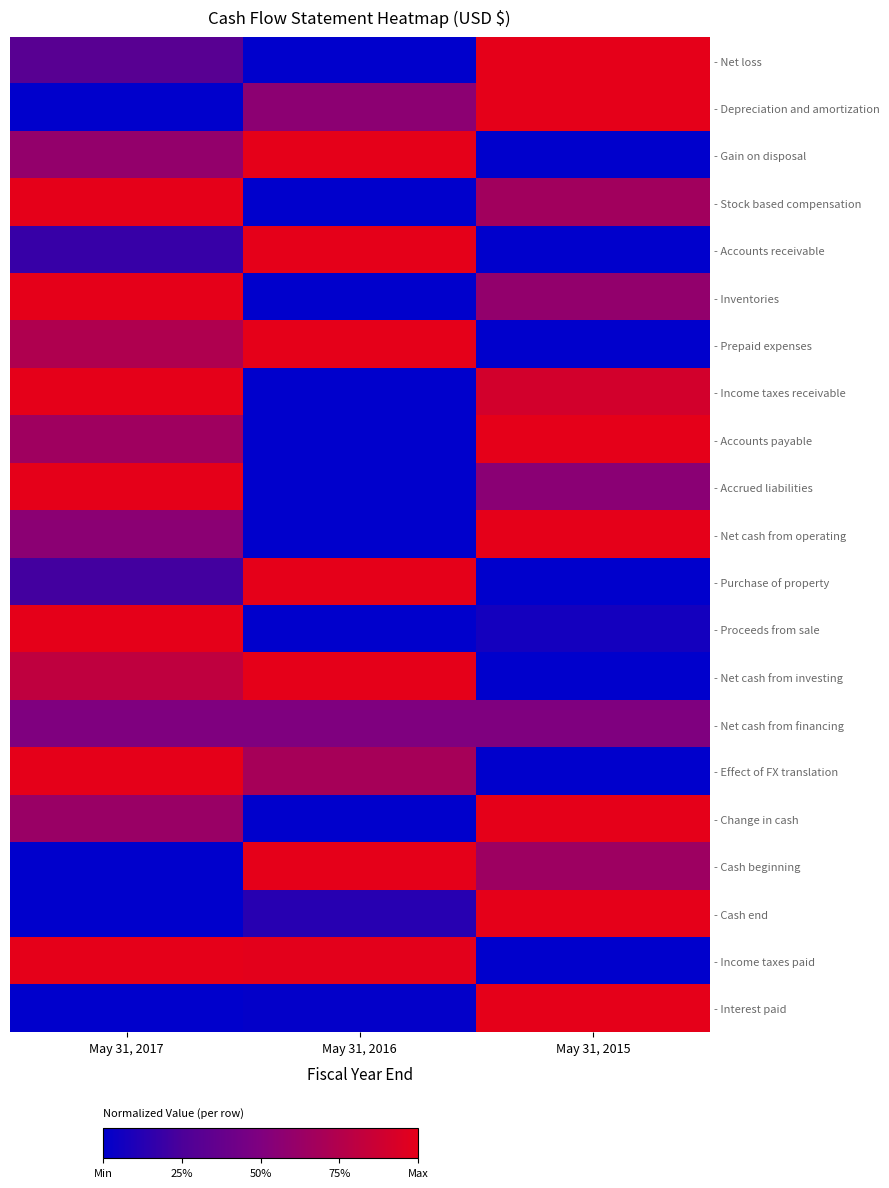

Reading right to left, transcribe all the data shown in this chart.

- Net loss: May 31, 2015=1.0	May 31, 2016=0.0	May 31, 2017=0.3
- Depreciation and amortization: May 31, 2015=1.0	May 31, 2016=0.6	May 31, 2017=0.0
- Gain on disposal: May 31, 2015=0.0	May 31, 2016=1.0	May 31, 2017=0.6
- Stock based compensation: May 31, 2015=0.7	May 31, 2016=0.0	May 31, 2017=1.0
- Accounts receivable: May 31, 2015=0.0	May 31, 2016=1.0	May 31, 2017=0.2
- Inventories: May 31, 2015=0.6	May 31, 2016=0.0	May 31, 2017=1.0
- Prepaid expenses: May 31, 2015=0.0	May 31, 2016=1.0	May 31, 2017=0.7
- Income taxes receivable: May 31, 2015=0.9	May 31, 2016=0.0	May 31, 2017=1.0
- Accounts payable: May 31, 2015=1.0	May 31, 2016=0.0	May 31, 2017=0.7
- Accrued liabilities: May 31, 2015=0.6	May 31, 2016=0.0	May 31, 2017=1.0
- Net cash from operating: May 31, 2015=1.0	May 31, 2016=0.0	May 31, 2017=0.6
- Purchase of property: May 31, 2015=0.0	May 31, 2016=1.0	May 31, 2017=0.2
- Proceeds from sale: May 31, 2015=0.1	May 31, 2016=0.0	May 31, 2017=1.0
- Net cash from investing: May 31, 2015=0.0	May 31, 2016=1.0	May 31, 2017=0.8
- Net cash from financing: May 31, 2015=0.5	May 31, 2016=0.5	May 31, 2017=0.5
- Effect of FX translation: May 31, 2015=0.0	May 31, 2016=0.7	May 31, 2017=1.0
- Change in cash: May 31, 2015=1.0	May 31, 2016=0.0	May 31, 2017=0.6
- Cash beginning: May 31, 2015=0.6	May 31, 2016=1.0	May 31, 2017=0.0
- Cash end: May 31, 2015=1.0	May 31, 2016=0.1	May 31, 2017=0.0
- Income taxes paid: May 31, 2015=0.0	May 31, 2016=1.0	May 31, 2017=1.0
- Interest paid: May 31, 2015=1.0	May 31, 2016=0.0	May 31, 2017=0.0